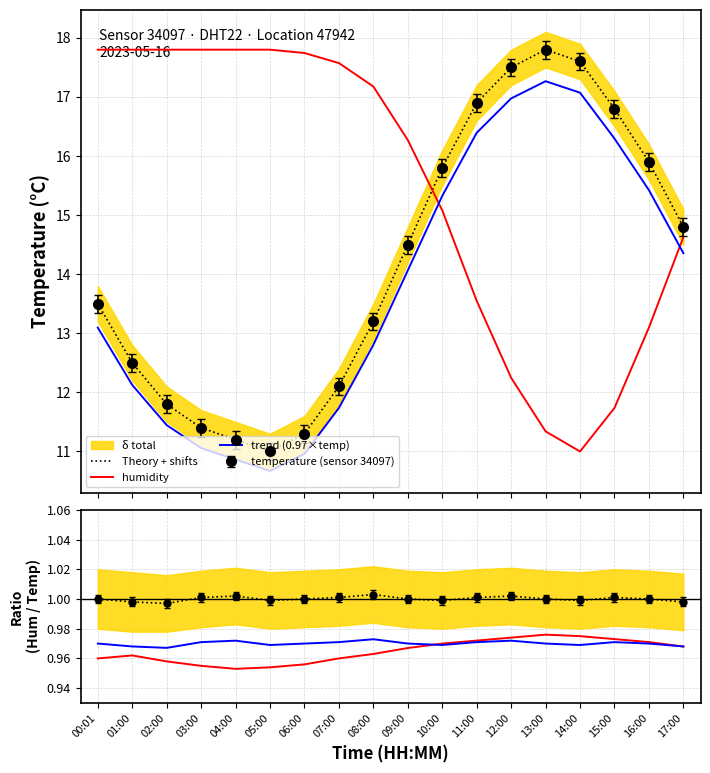

True or false: trend (0.97×temp) and Theory + shifts intersect in this chart.

False